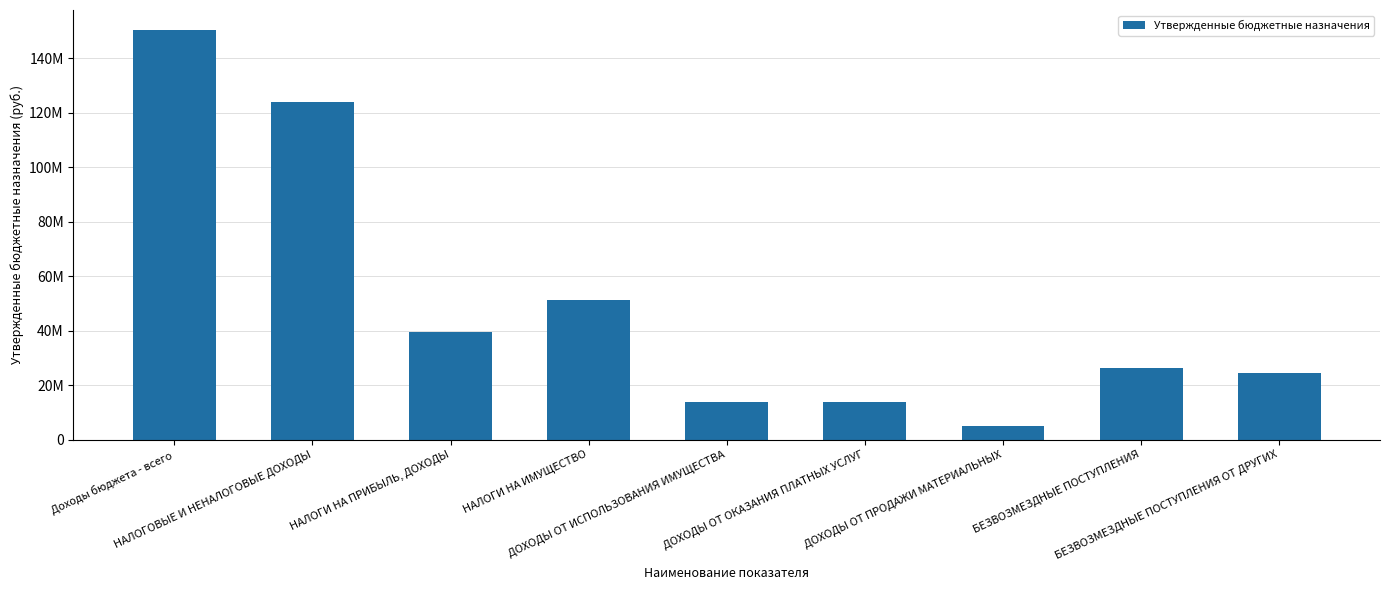

List the labels in order of value, largest first.

Доходы бюджета - всего, НАЛОГОВЫЕ И НЕНАЛОГОВЫЕ ДОХОДЫ, НАЛОГИ НА ИМУЩЕСТВО, НАЛОГИ НА ПРИБЫЛЬ, ДОХОДЫ, БЕЗВОЗМЕЗДНЫЕ ПОСТУПЛЕНИЯ, БЕЗВОЗМЕЗДНЫЕ ПОСТУПЛЕНИЯ ОТ ДРУГИХ, ДОХОДЫ ОТ ОКАЗАНИЯ ПЛАТНЫХ УСЛУГ, ДОХОДЫ ОТ ИСПОЛЬЗОВАНИЯ ИМУЩЕСТВА, ДОХОДЫ ОТ ПРОДАЖИ МАТЕРИАЛЬНЫХ